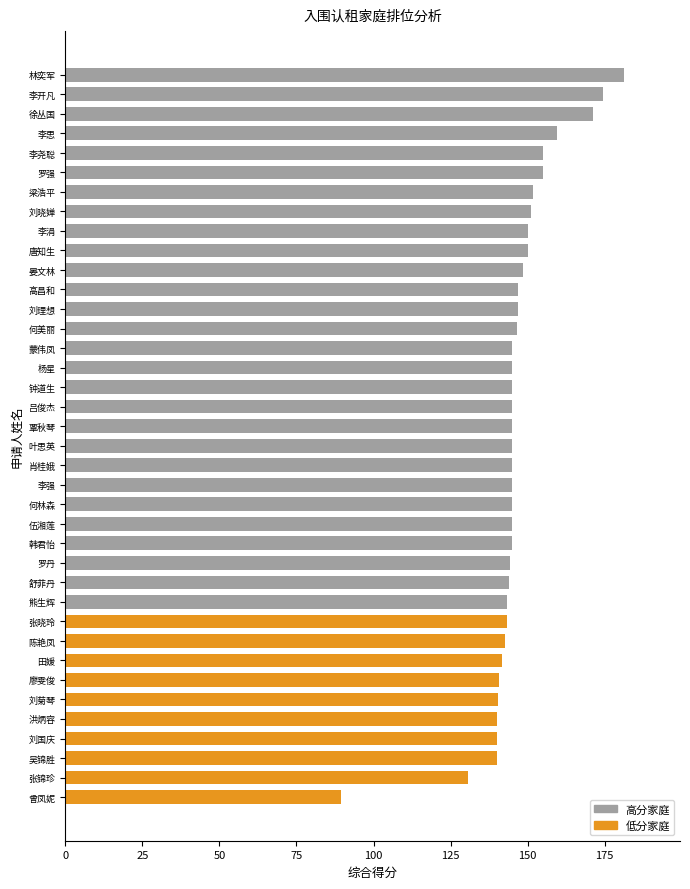

The value at 李涓 is 223.1. True or false?

False